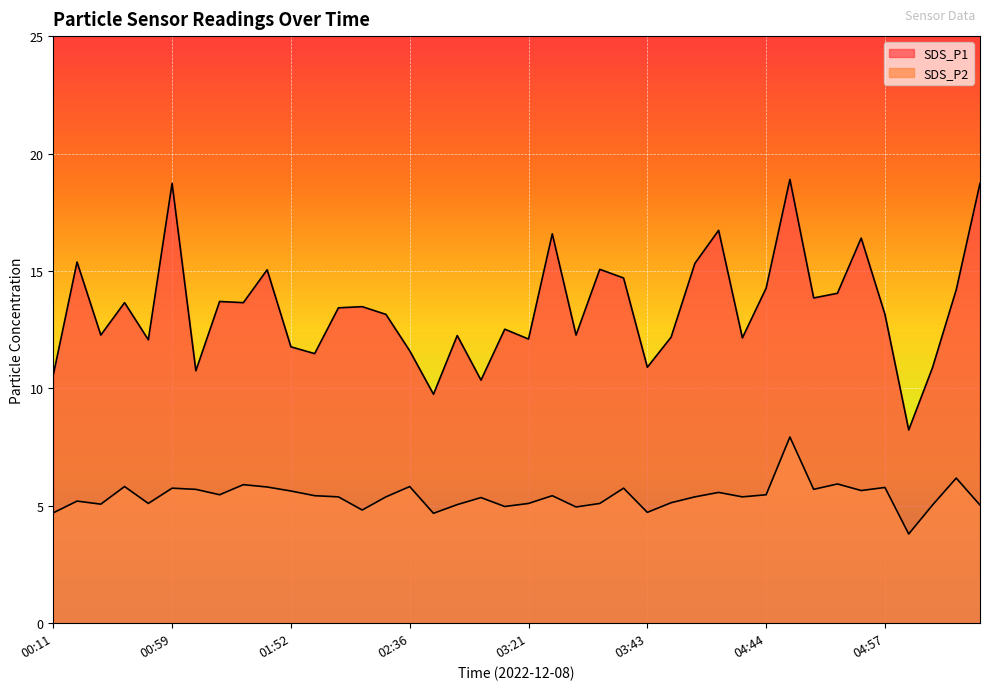

What is the average value of the SDS_P2 series?

5.4